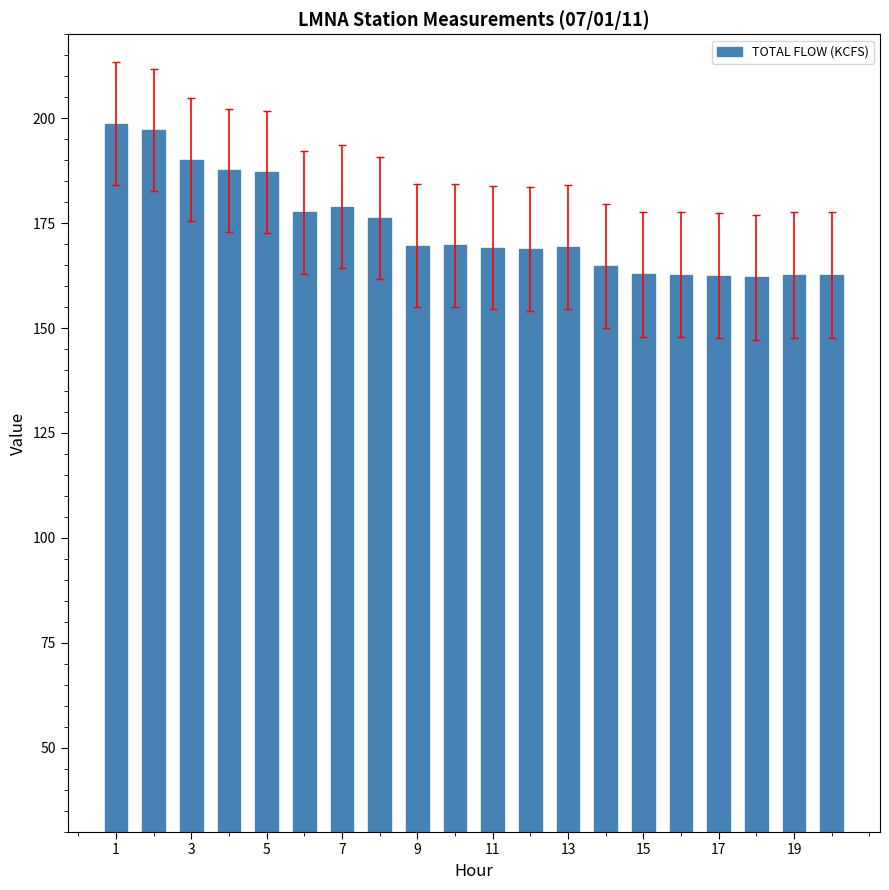

What is the value of the 7th bar from the left?

178.9